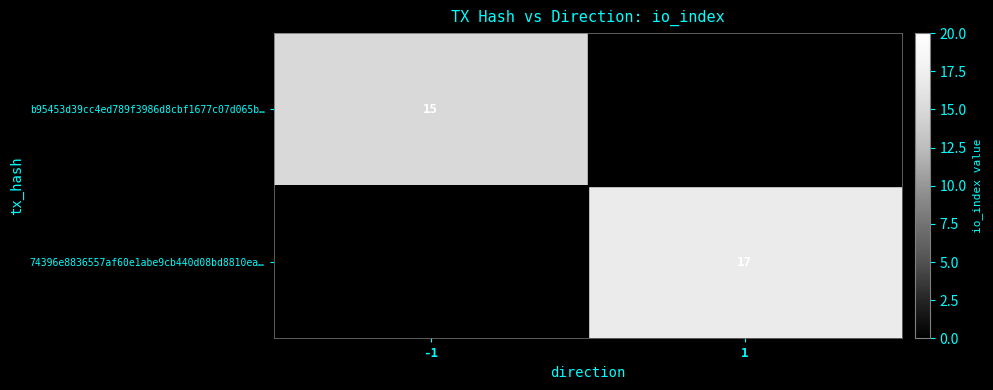

The b95453d39cc4ed789f3986d8cbf1677c07d065b… series shows 15 at -1. True or false?

True